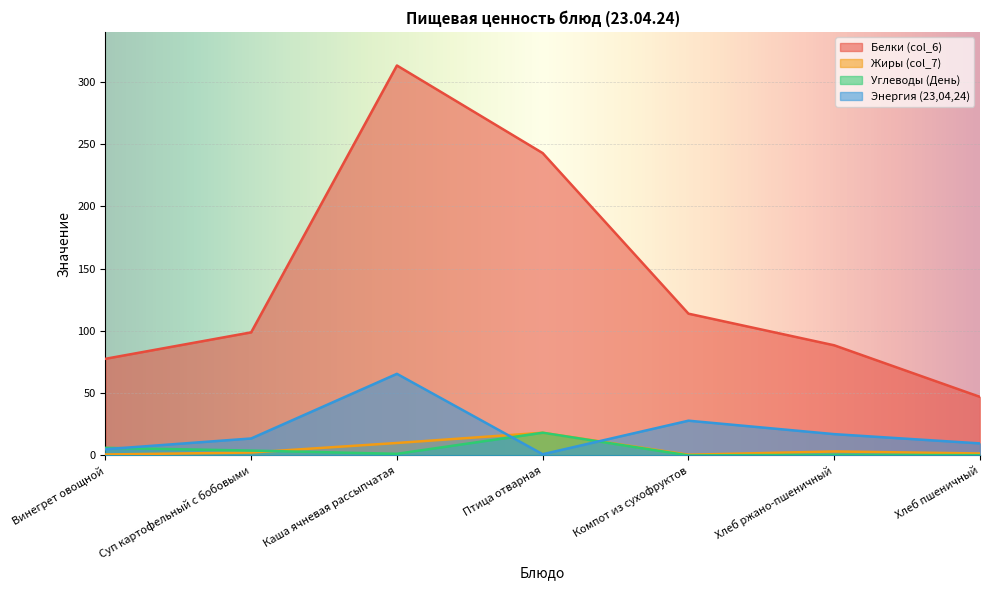

What is the value of the Жиры (col_7) point at the 3rd from the left?

10.0